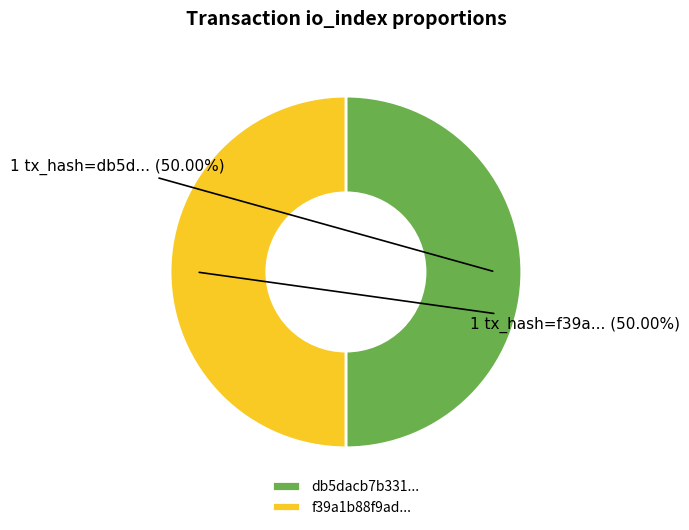

Combined, do db5dacb7b331... and f39a1b88f9ad... account for over 50%?

Yes